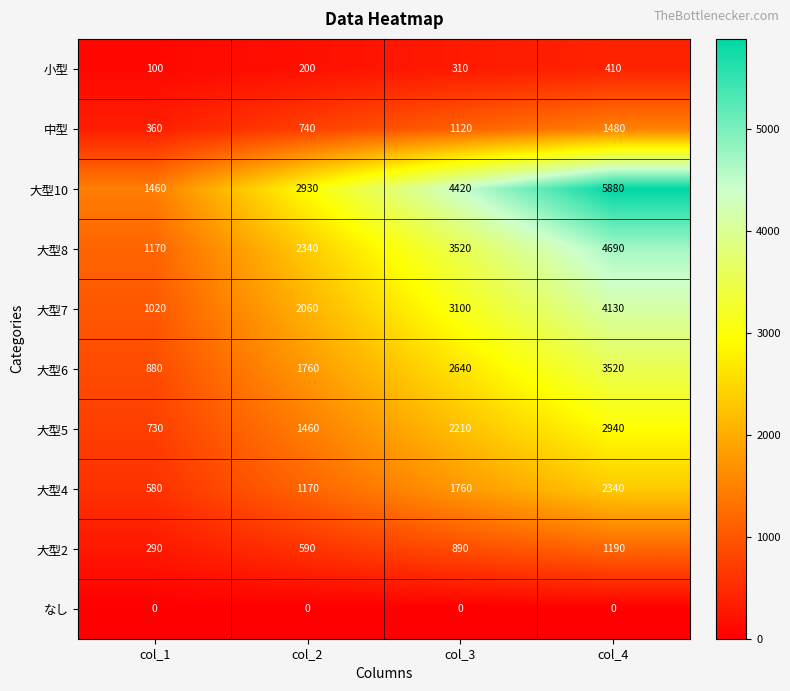

What is the spread (max minus min) of values at col_3?

4420